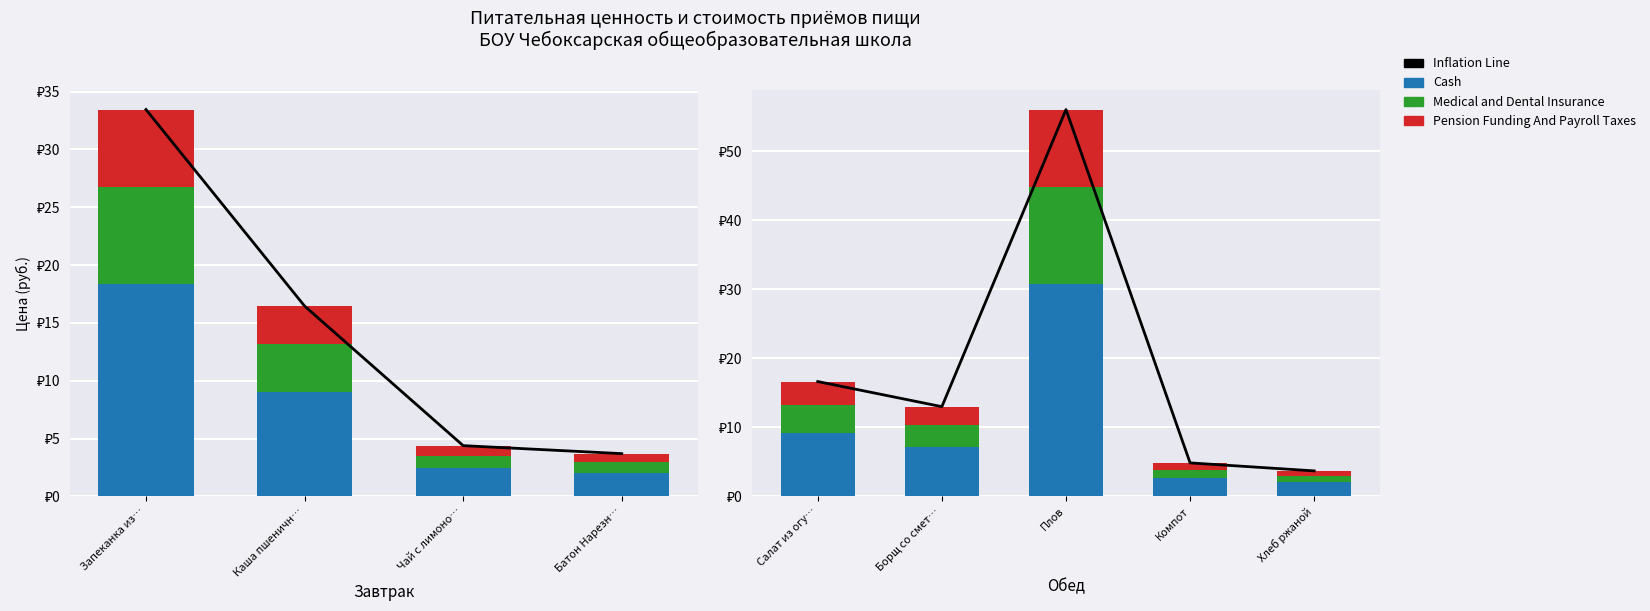

Between Салат из огу… and Плов, which series saw the biggest shift?

Inflation Line